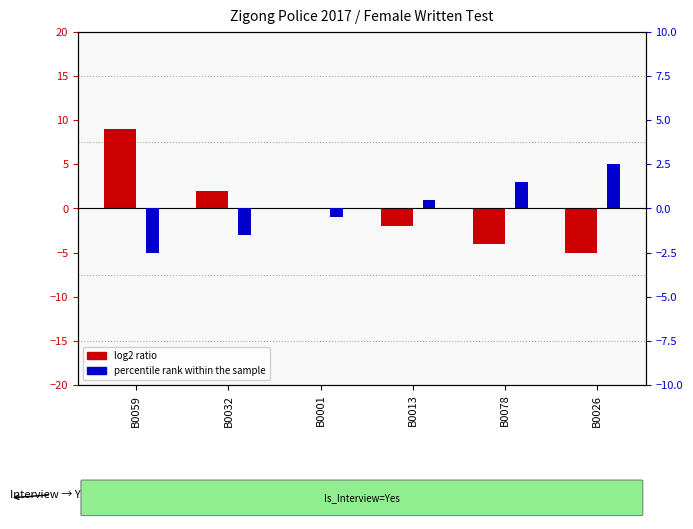

What is the spread (max minus min) of values at B0026?

7.5